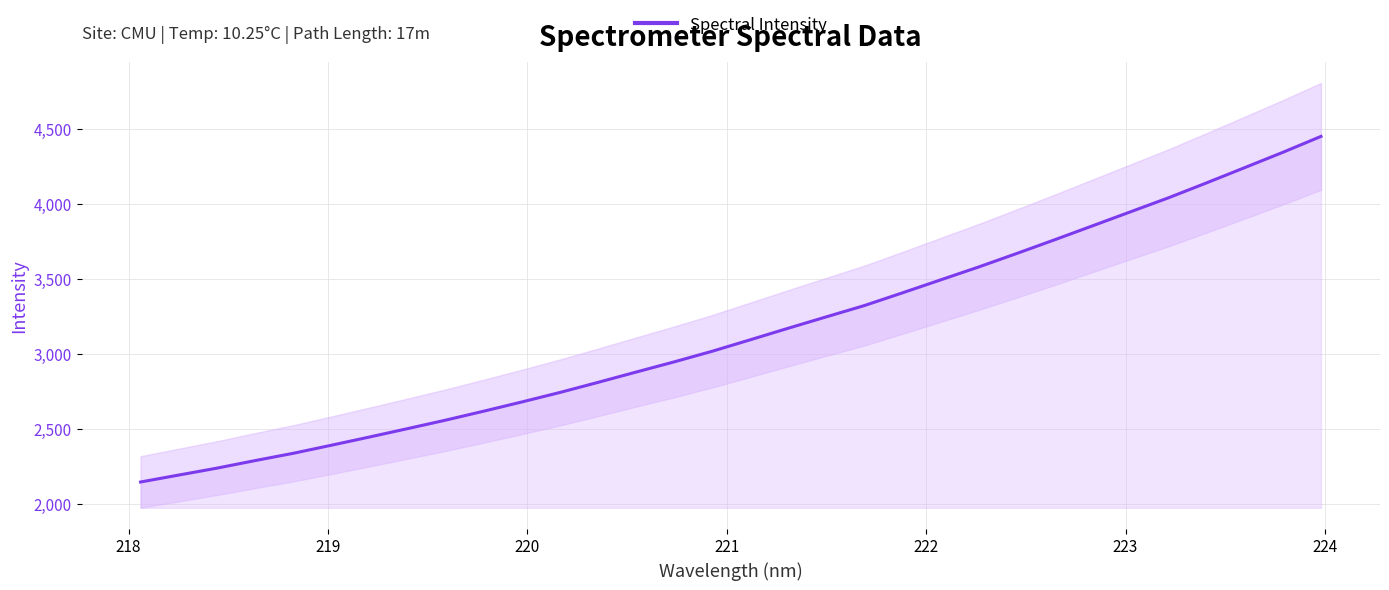

What is the lowest value of the Spectral Intensity series?

2147.5